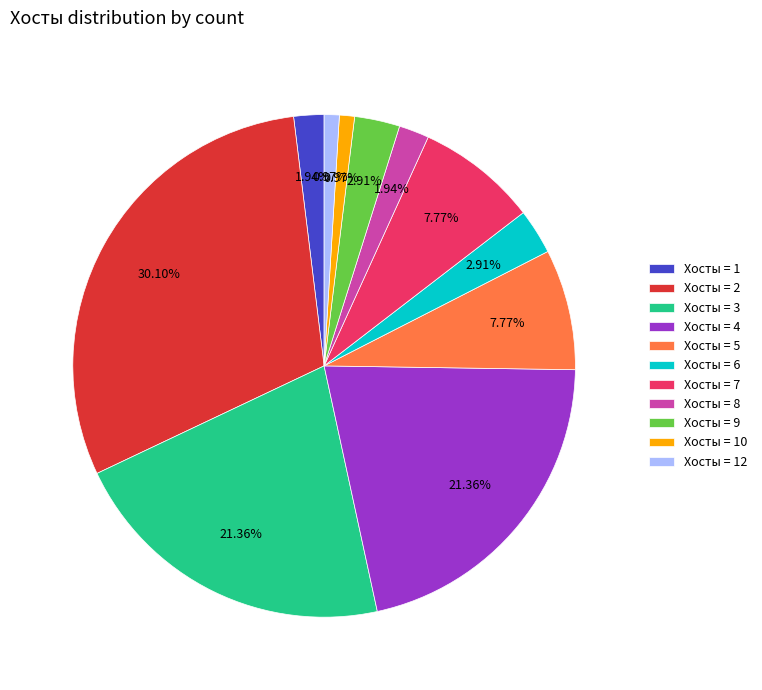

Do Хосты = 7 and Хосты = 4 together represent more than half of the pie?

No